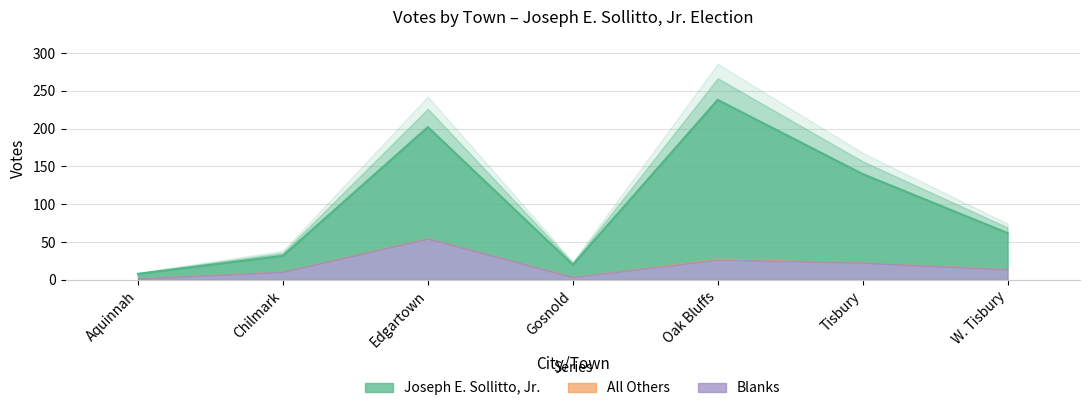

Where does the Joseph E. Sollitto, Jr. series first go above 48?

Edgartown